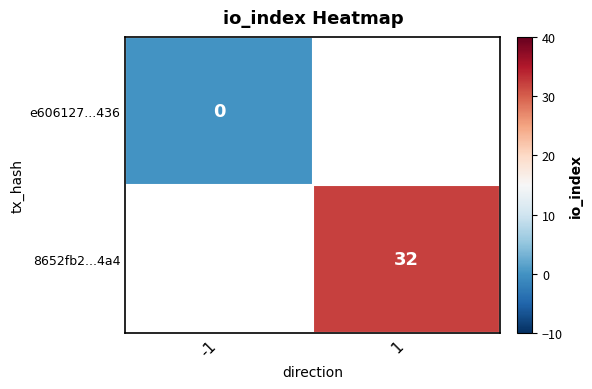

Is the value of 8652fb2...4a4 at 1 greater than the value of e606127...436 at -1?

Yes